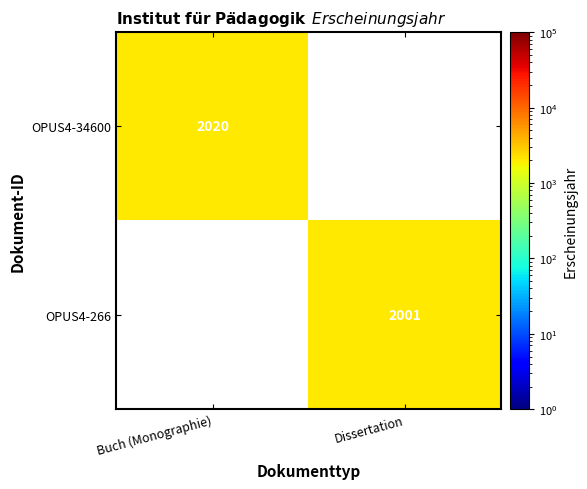

The OPUS4-34600 series shows 2020 at Buch (Monographie). True or false?

True